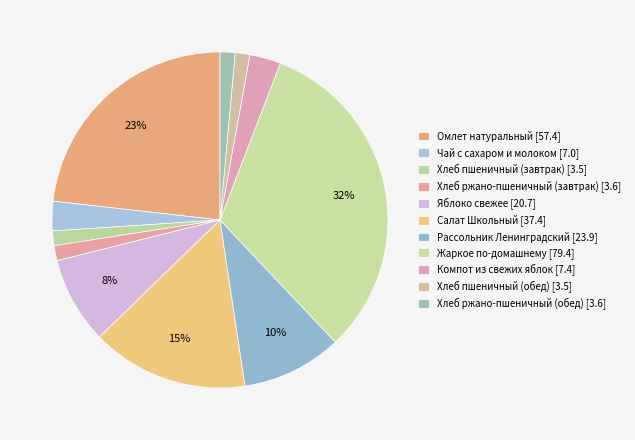

To the nearest percent, what is the average slice percentage?

9%